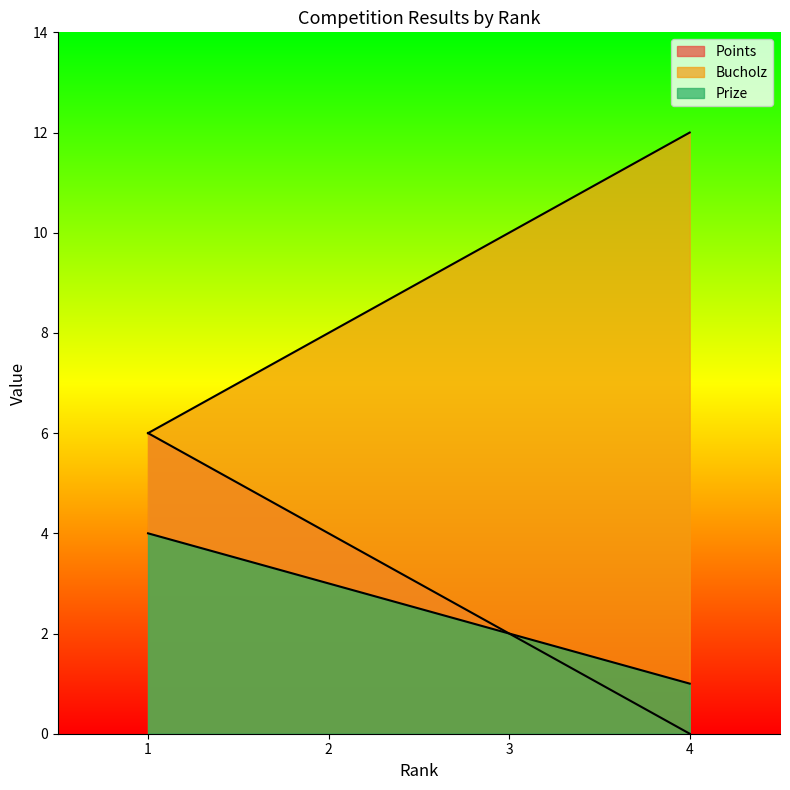

At which category is the sum across all series the highest?

1